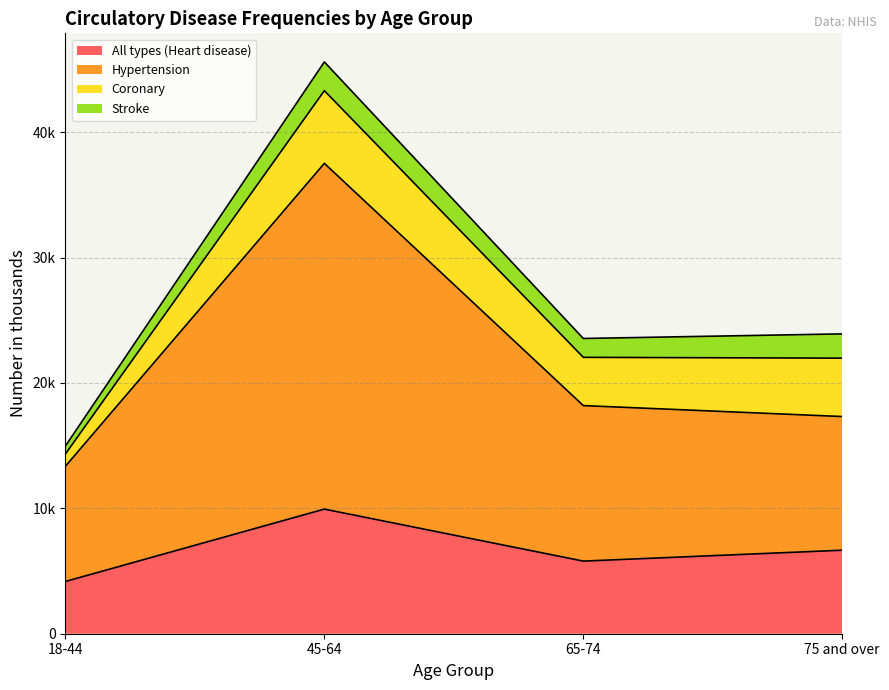

What position from the left is 75 and over?

4